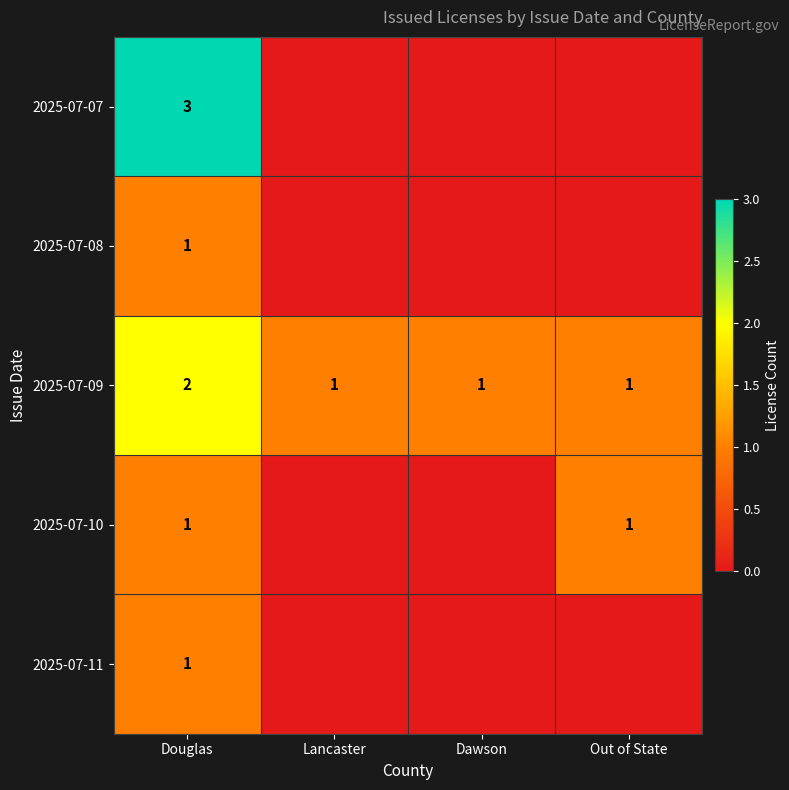

What is the difference between the highest and lowest values at Douglas?

2